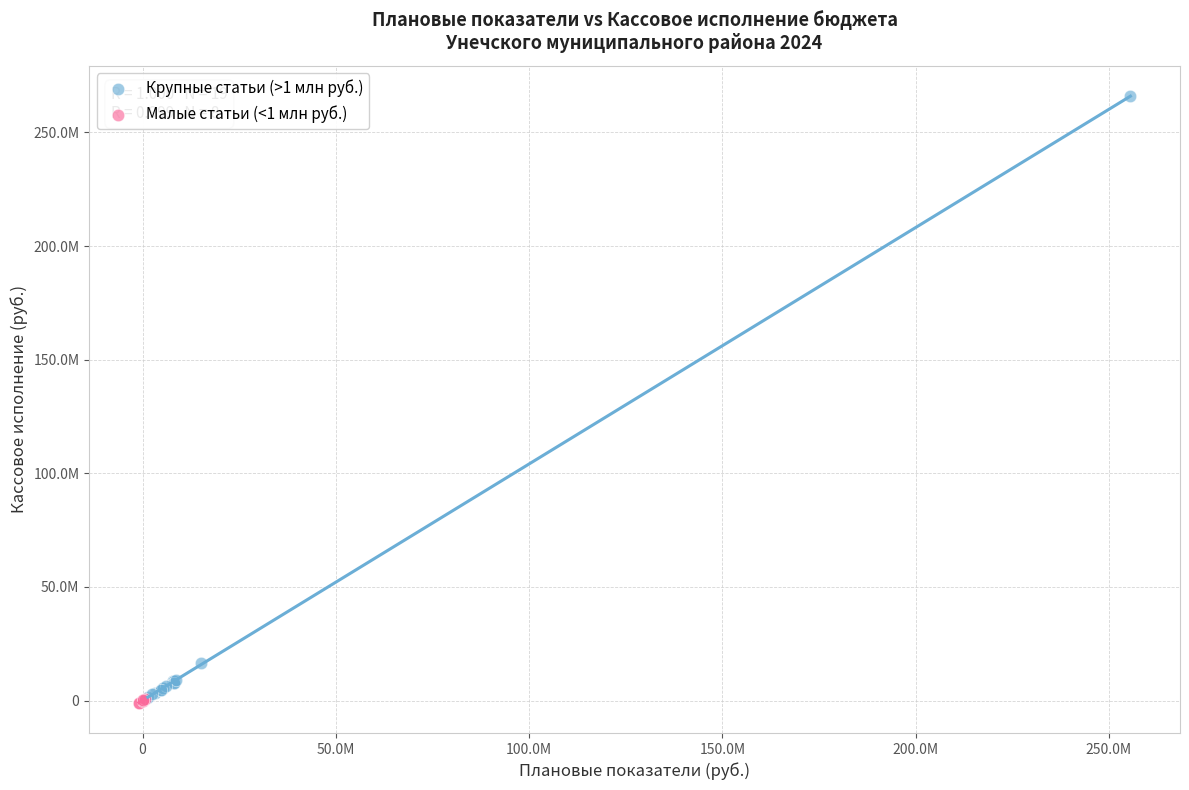

What are all the series names shown in the legend?

Крупные статьи (>1 млн руб.), Малые статьи (<1 млн руб.)